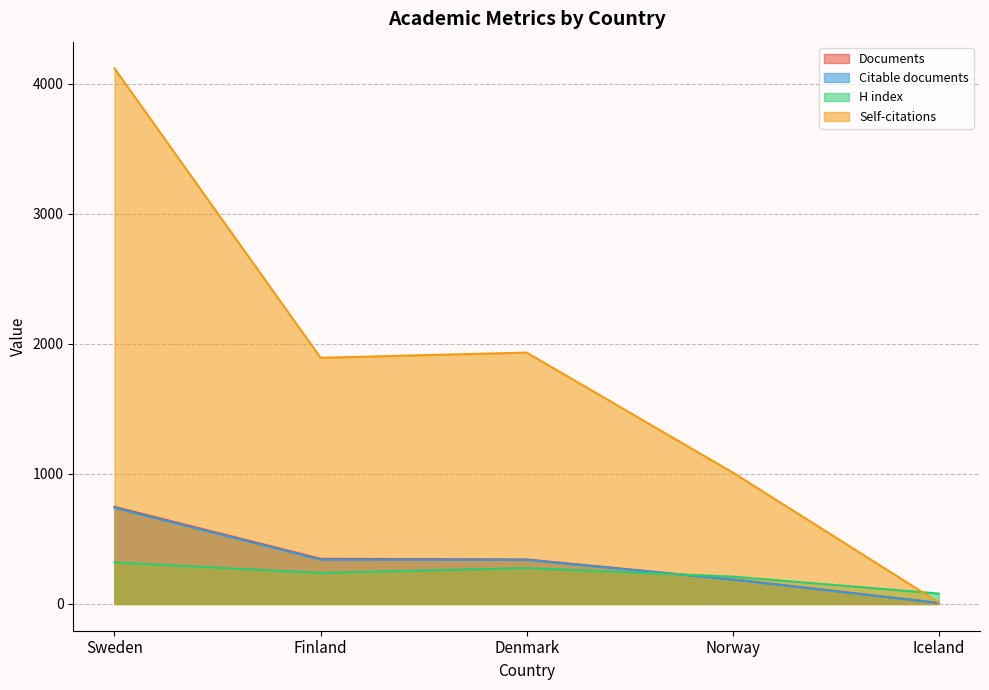

The Citable documents series shows 509 at Denmark. True or false?

False